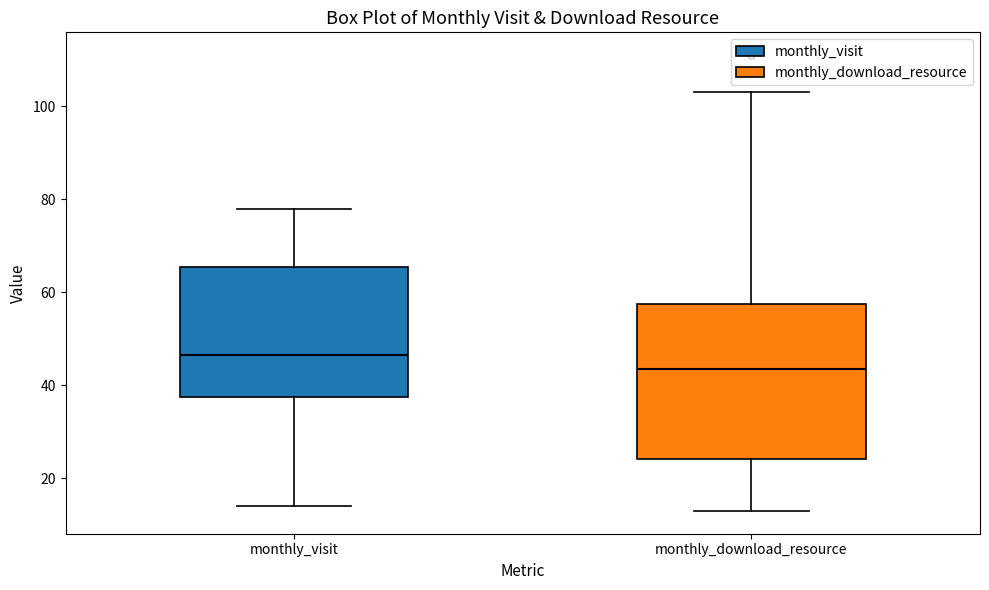

Where does the lower whisker of the box for monthly_download_resource end on the y-axis? The values are not printed on the chart, so give them approximately, as read against the axis.

14